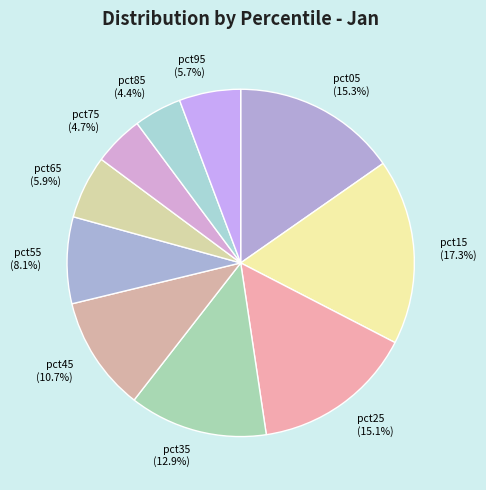

True or false: pct05 accounts for 8% of the total.

False